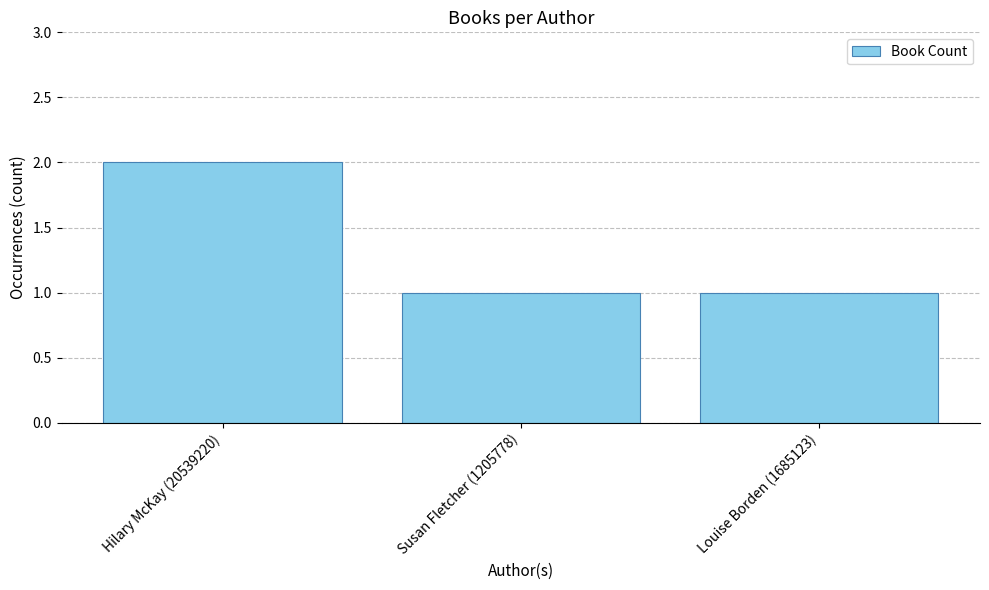

The chart shows a value of 1 at Louise Borden (1685123). True or false?

True